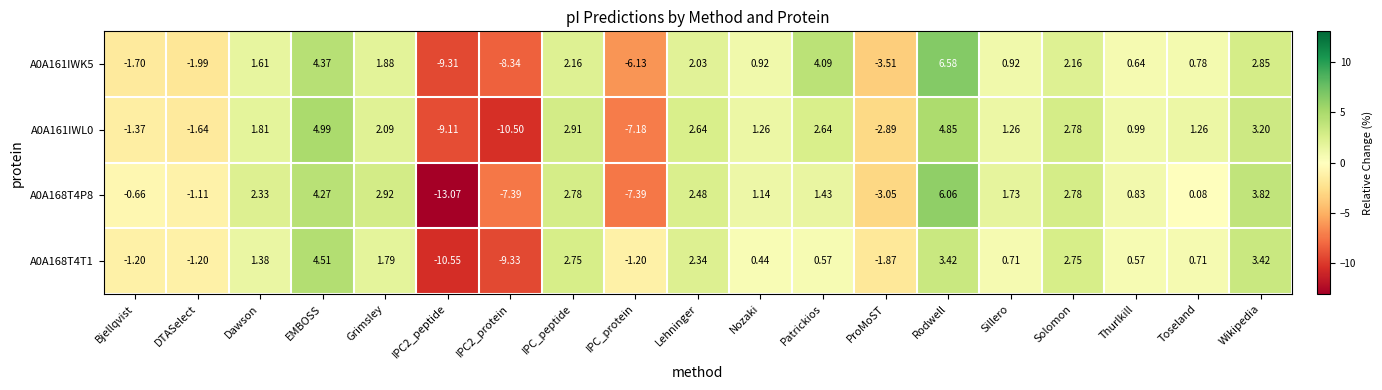

Where is A0A161IWL0 nearest to the value -2?

DTASelect